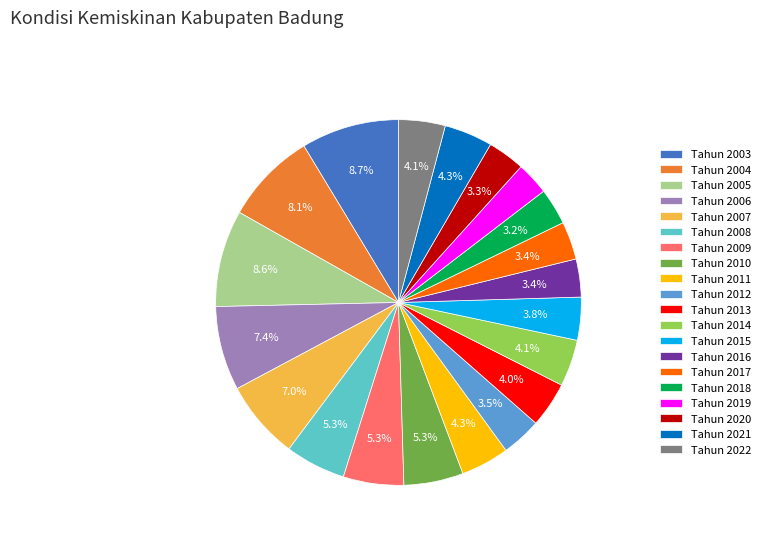

Does Tahun 2003 account for over 50% of the chart?

No